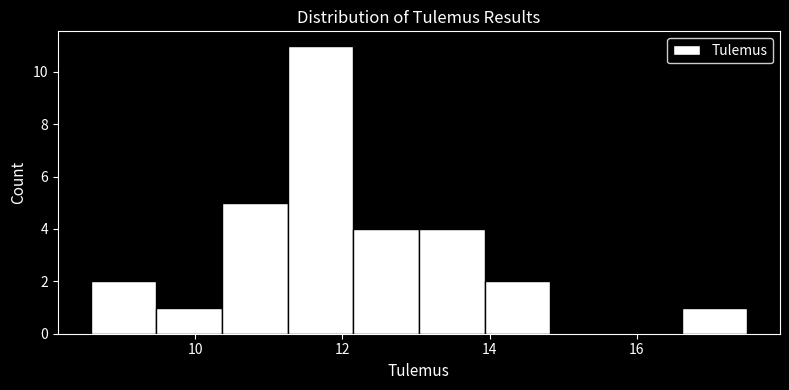

Over which range of the x-axis is the bar tallest?

11.2 to 12.2